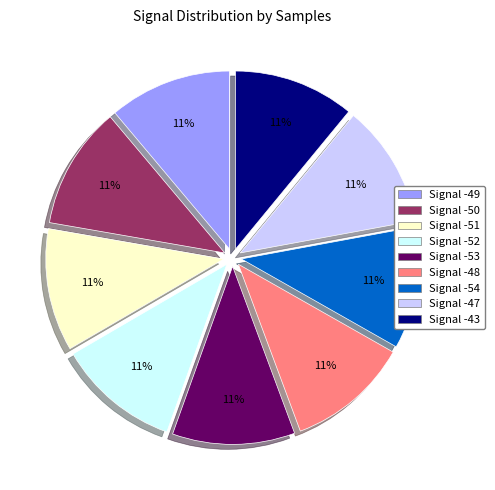

What is the ratio of the value at Signal -54 to the value at Signal -52?

1.0